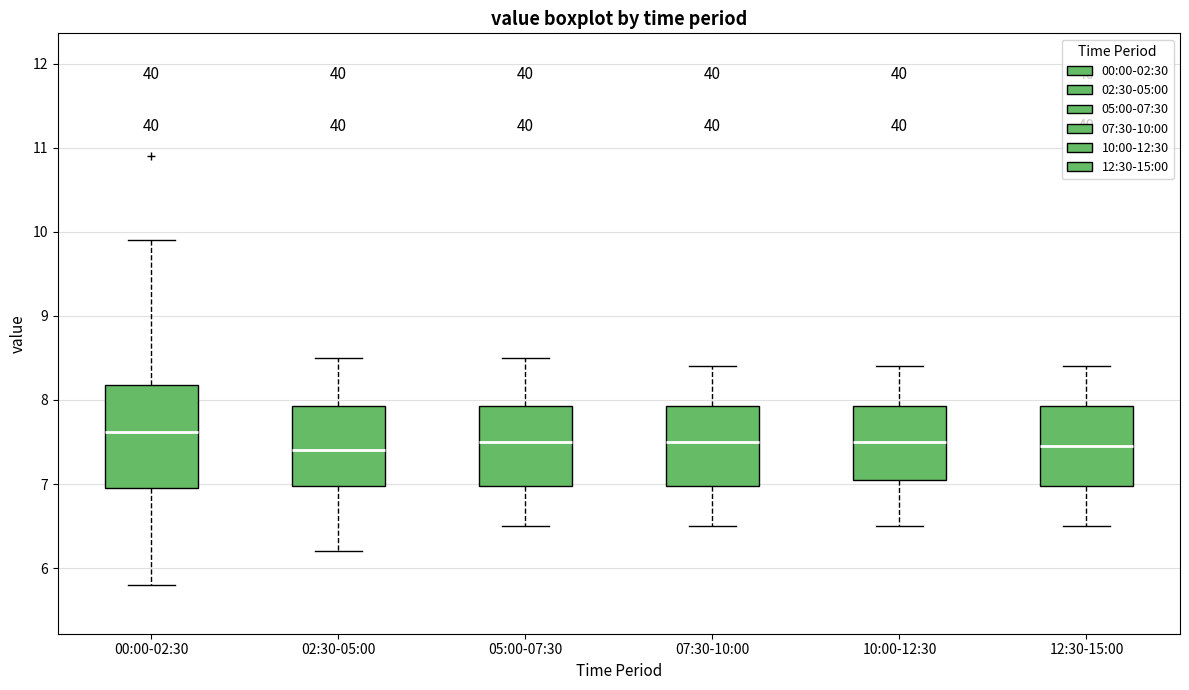

Where is the lower edge of the box for 05:00-07:30 on the y-axis? The values are not printed on the chart, so give them approximately, as read against the axis.

7.0